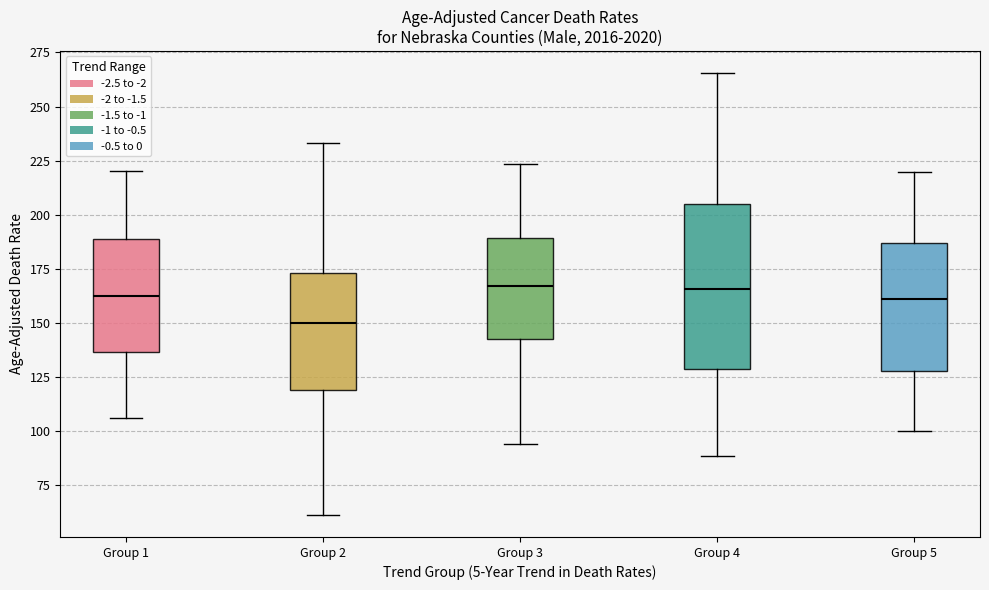

Where does the lower whisker of the box for Group 4 end on the y-axis? The values are not printed on the chart, so give them approximately, as read against the axis.

90